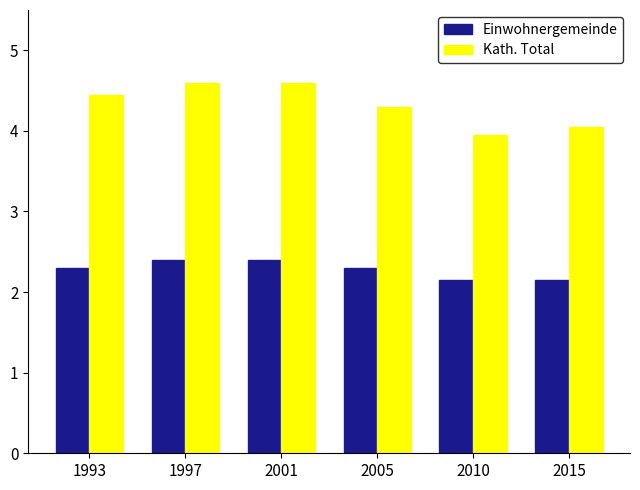

Rank the series by their maximum value, from highest to lowest.

Kath. Total, Einwohnergemeinde